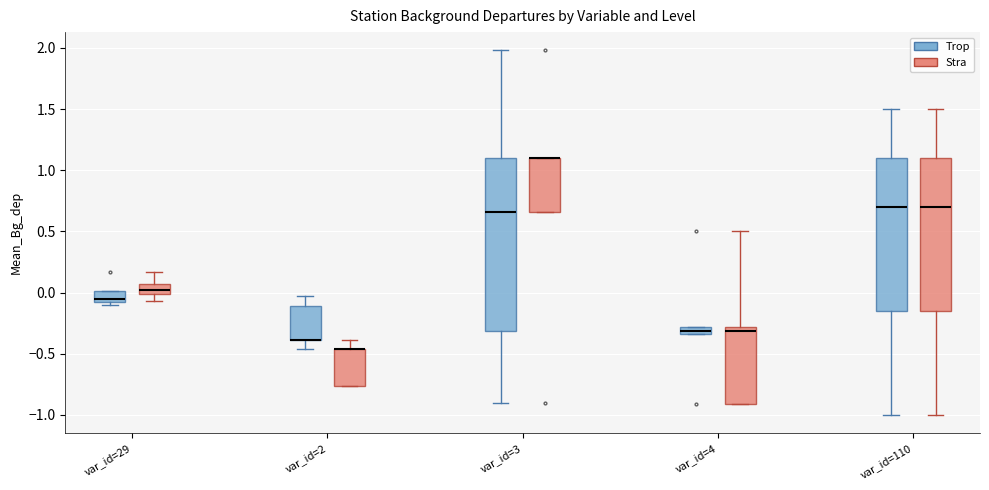

Comparing the boxes themselves (not the whiskers), which one is the tallest?

var_id=3 (Trop)